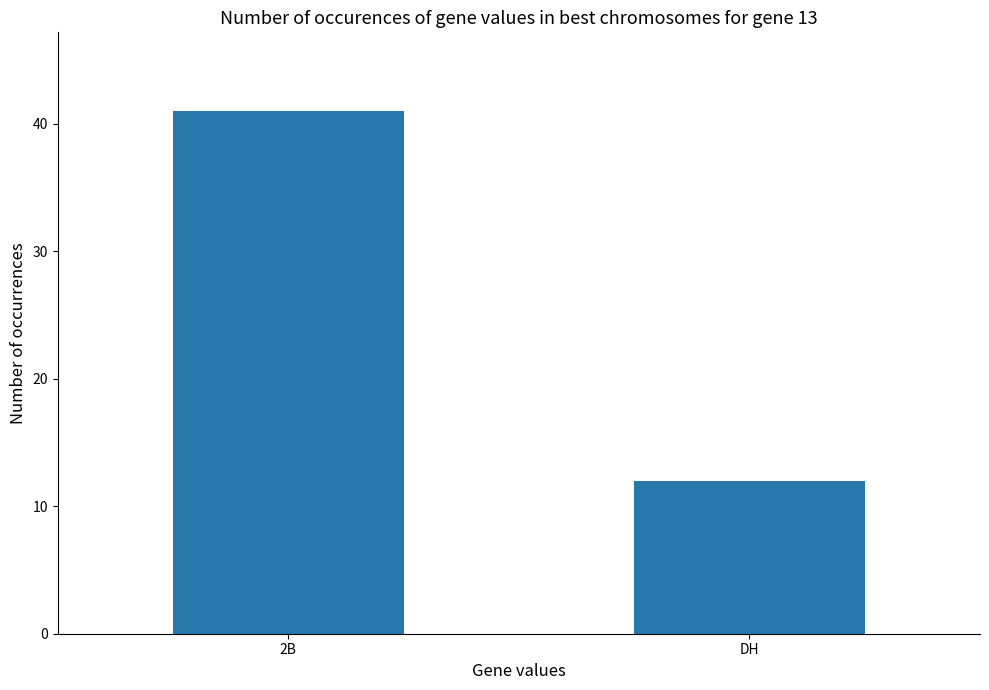

What is the label of the 1st bar from the left?

2B